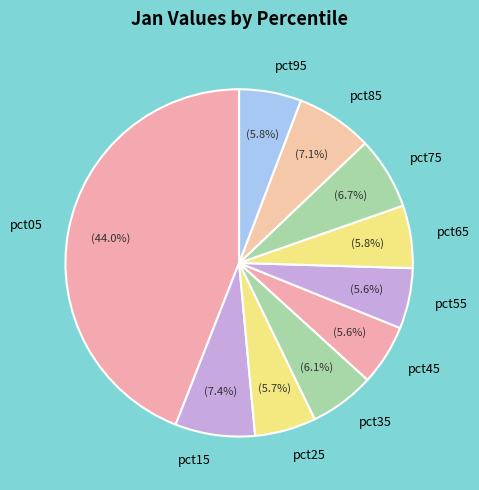

To the nearest percent, what portion does pct75 represent?

7%